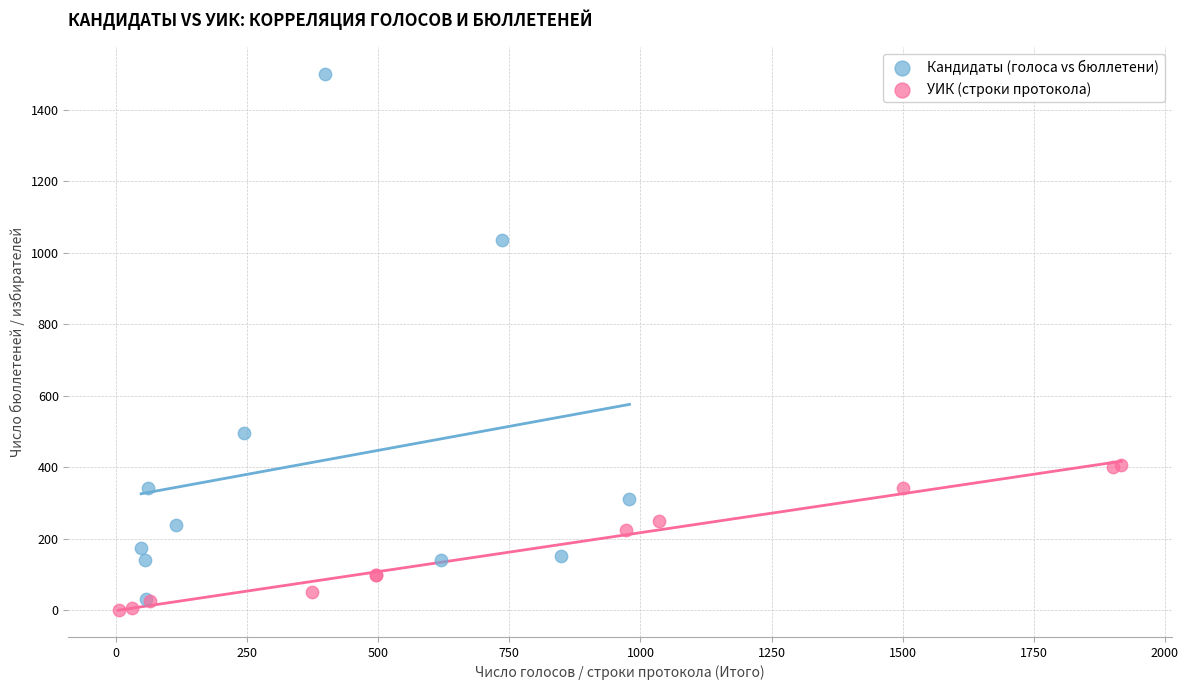

Which series reaches the maximum Y coordinate?

Кандидаты (голоса vs бюллетени)